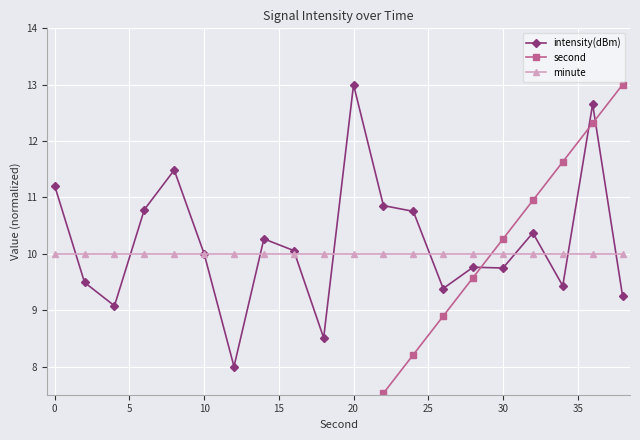

Reading right to left, list all the values displayed in this chart.

intensity(dBm): 9.3	12.7	9.4	10.4	9.7	9.8	9.4	10.8	10.9	13.0	8.5	10.1	10.3	8.0	10.0	11.5	10.8	9.1	9.5	11.2
second: 13.0	12.3	11.6	10.9	10.3	9.6	8.9	8.2	7.5	6.8	6.2	5.5	4.8	4.1	3.4	2.7	2.1	1.4	0.7	0.0
minute: 10.0	10.0	10.0	10.0	10.0	10.0	10.0	10.0	10.0	10.0	10.0	10.0	10.0	10.0	10.0	10.0	10.0	10.0	10.0	10.0